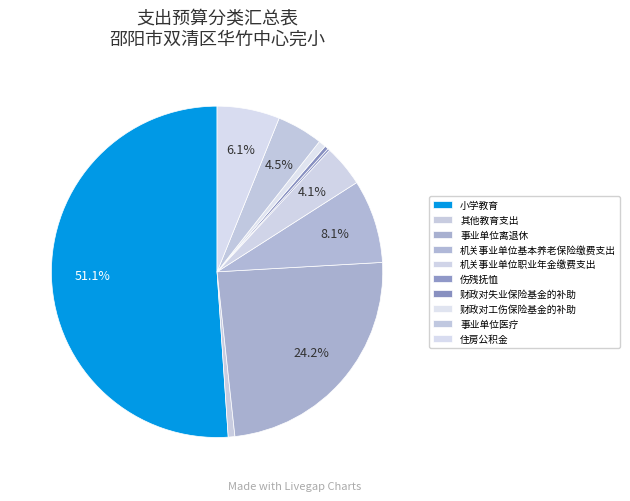

Rank the categories by value from highest to lowest.

小学教育, 事业单位离退休, 机关事业单位基本养老保险缴费支出, 住房公积金, 事业单位医疗, 机关事业单位职业年金缴费支出, 财政对工伤保险基金的补助, 其他教育支出, 财政对失业保险基金的补助, 伤残抚恤